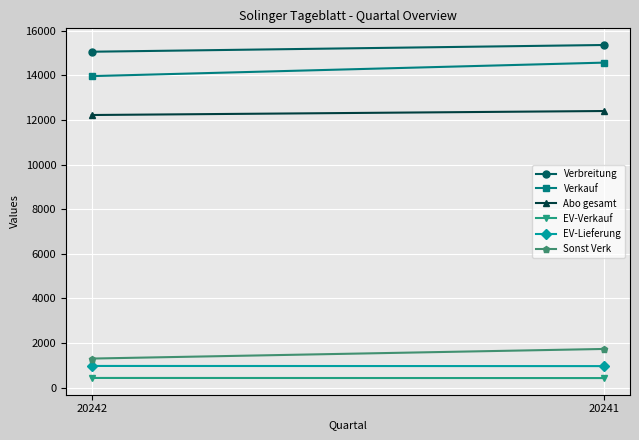

What are all the series names shown in the legend?

Verbreitung, Verkauf, Abo gesamt, EV-Verkauf, EV-Lieferung, Sonst Verk